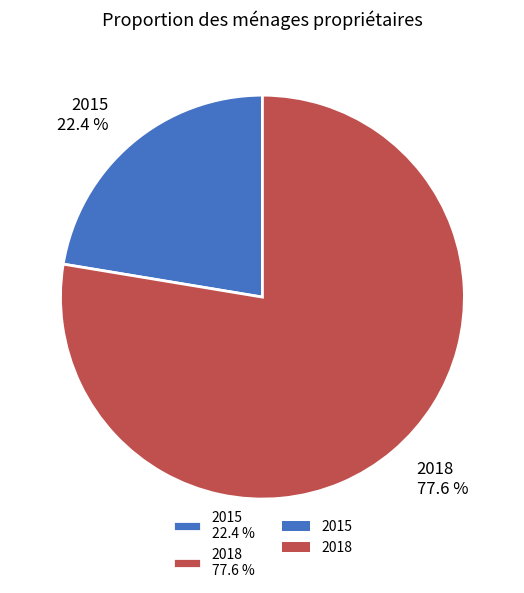

True or false: 2015 accounts for 22% of the total.

True